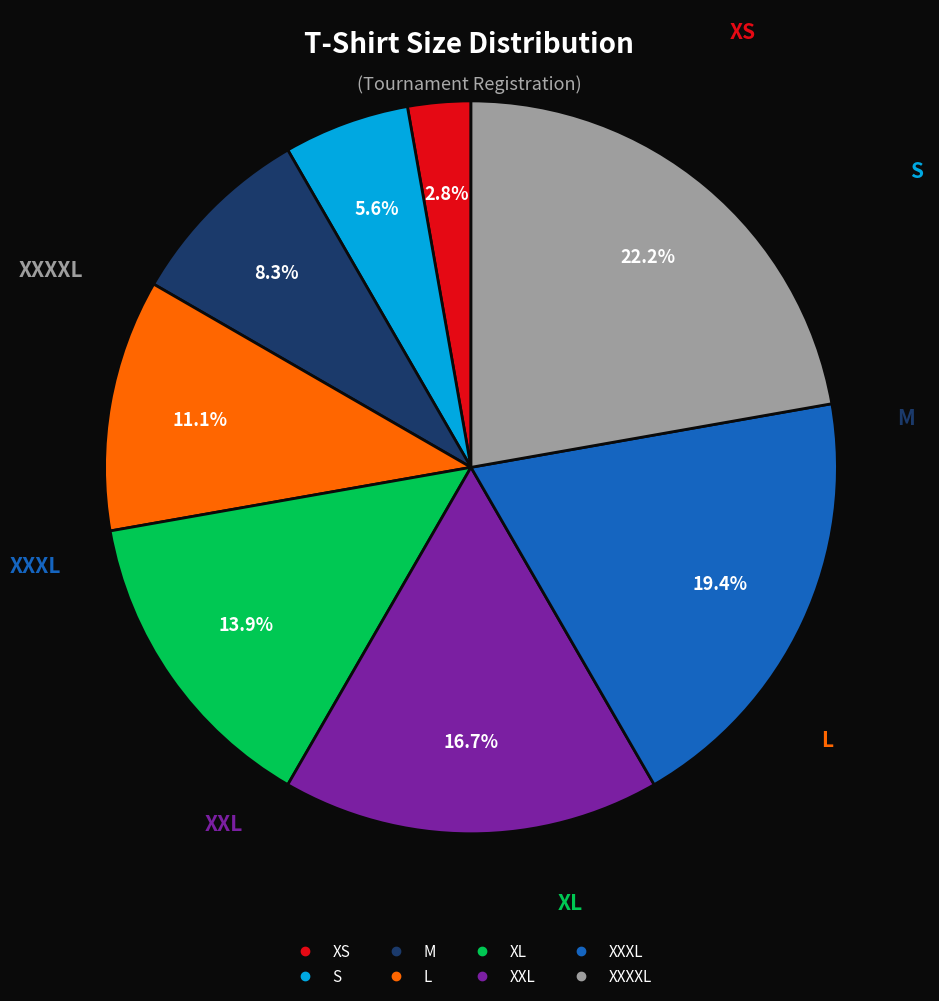

The S slice represents 1% of the pie. True or false?

False